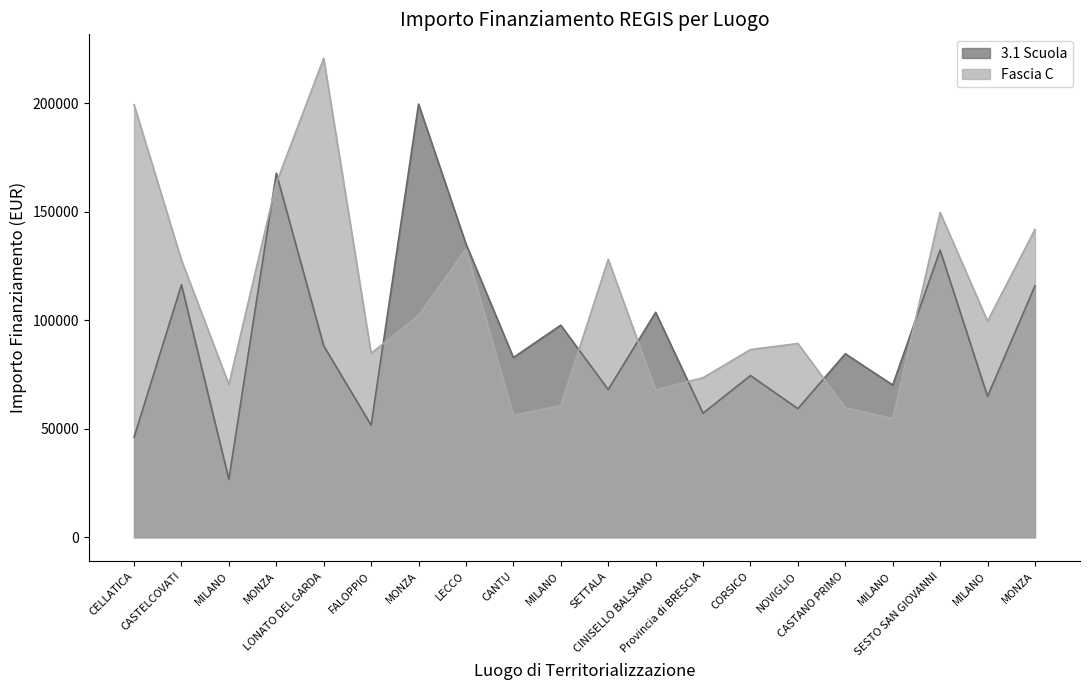

What is the maximum value shown in the chart?

220663.0